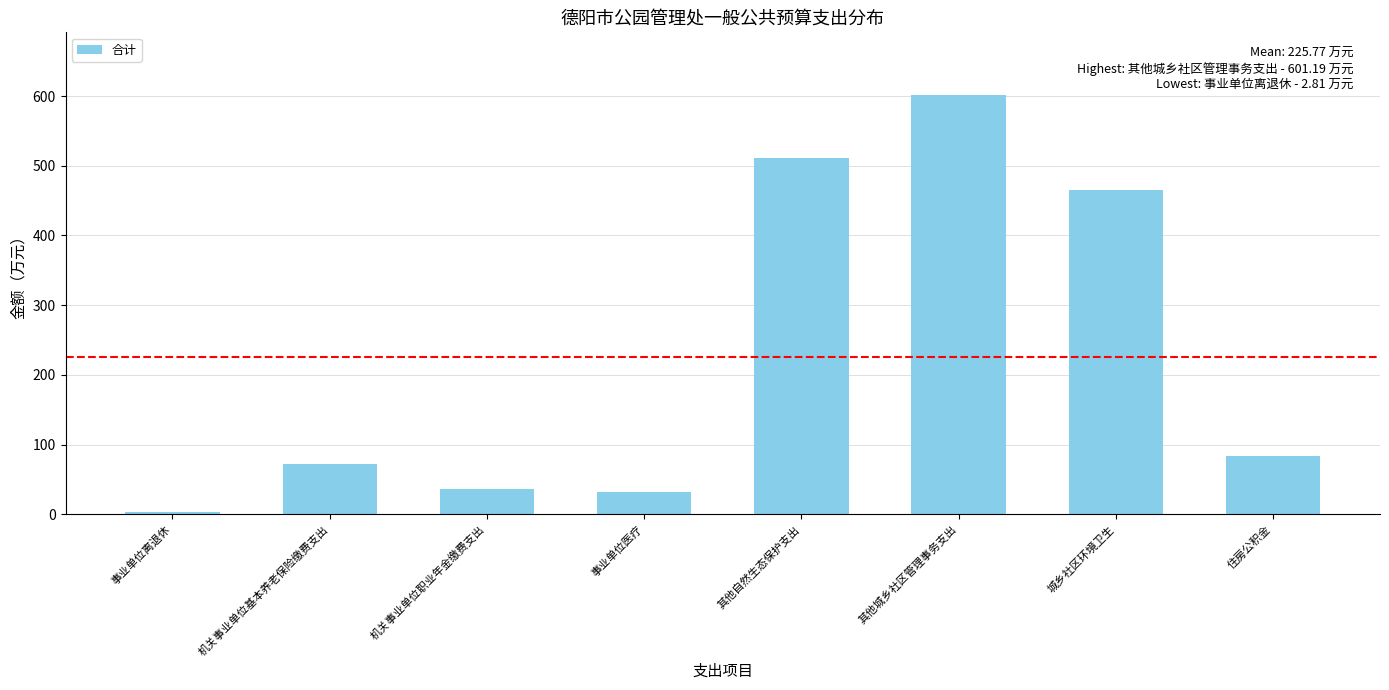

Which label corresponds to the smallest value in the chart?

事业单位离退休